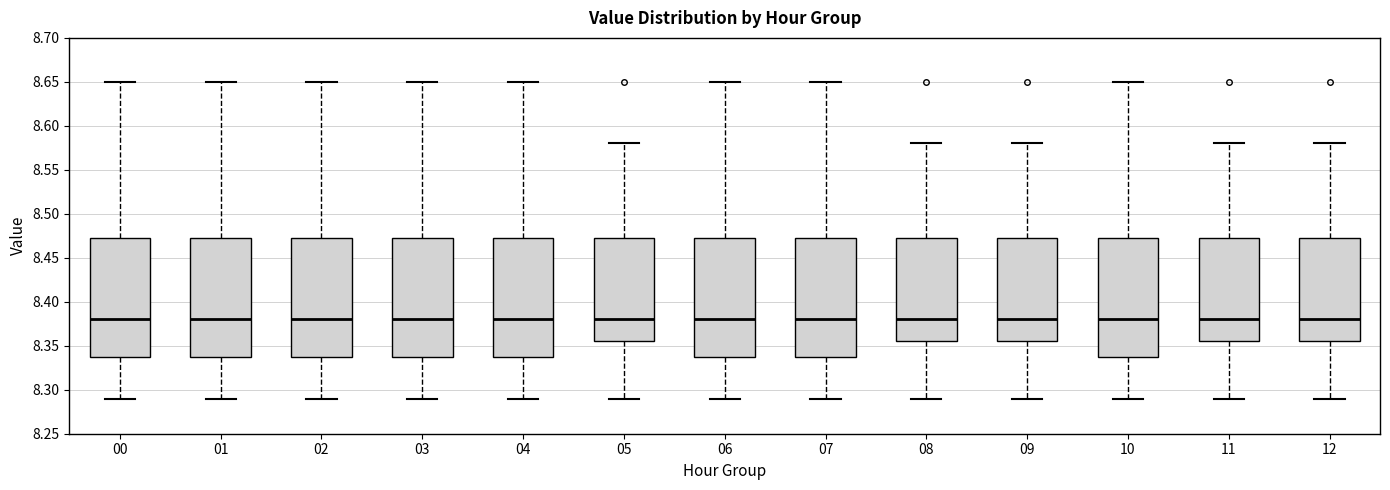

Where does the upper whisker of the box at x = 12 end on the y-axis? The values are not printed on the chart, so give them approximately, as read against the axis.

8.580